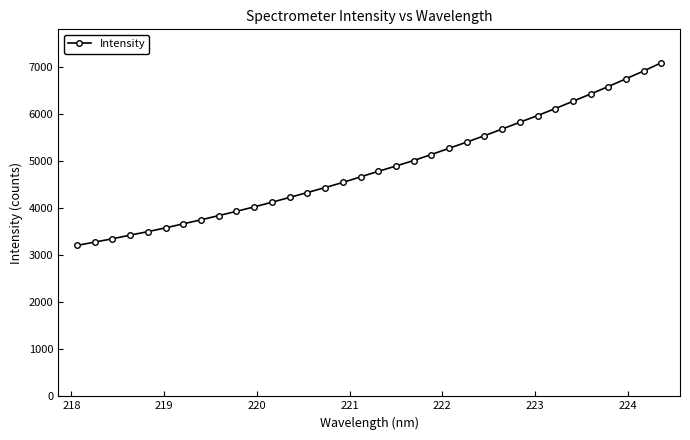

What is the smallest value displayed?

3206.2